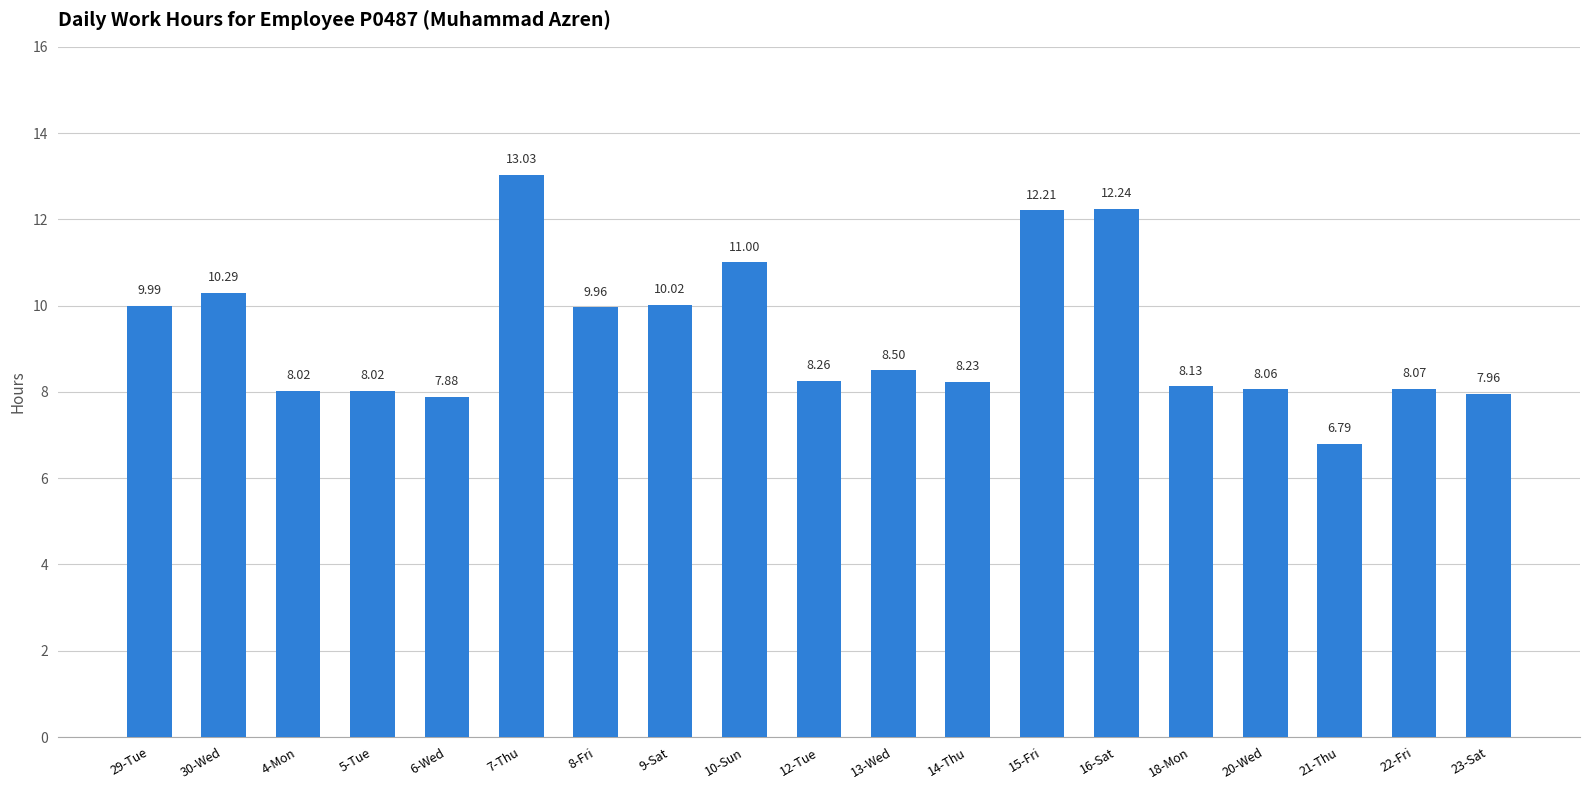

Count the number of categories in the chart.

19